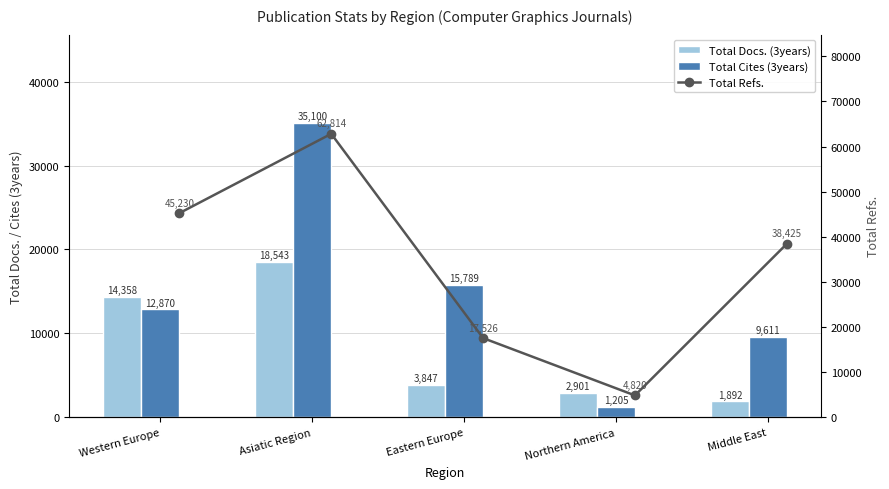

At how many categories does at least one series exceed 24956?

3